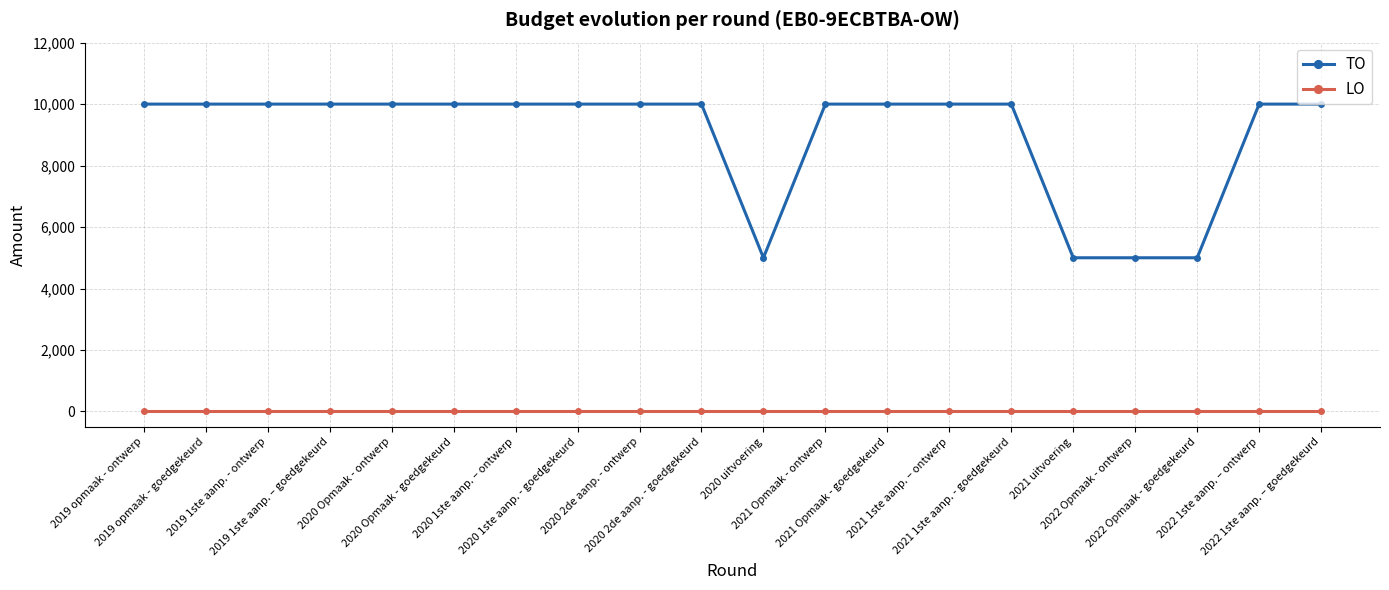

Reading left to right, extract all data points from this chart.

TO: 2019 opmaak - ontwerp=10000	2019 opmaak - goedgekeurd=10000	2019 1ste aanp. - ontwerp=10000	2019 1ste aanp. – goedgekeurd=10000	2020 Opmaak - ontwerp=10000	2020 Opmaak - goedgekeurd=10000	2020 1ste aanp. – ontwerp=10000	2020 1ste aanp. - goedgekeurd=10000	2020 2de aanp. - ontwerp=10000	2020 2de aanp. - goedgekeurd=10000	2020 uitvoering=5000	2021 Opmaak - ontwerp=10000	2021 Opmaak - goedgekeurd=10000	2021 1ste aanp. – ontwerp=10000	2021 1ste aanp. - goedgekeurd=10000	2021 uitvoering=5000	2022 Opmaak - ontwerp=5000	2022 Opmaak - goedgekeurd=5000	2022 1ste aanp. – ontwerp=10000	2022 1ste aanp. – goedgekeurd=10000
LO: 2019 opmaak - ontwerp=0	2019 opmaak - goedgekeurd=0	2019 1ste aanp. - ontwerp=0	2019 1ste aanp. – goedgekeurd=0	2020 Opmaak - ontwerp=0	2020 Opmaak - goedgekeurd=0	2020 1ste aanp. – ontwerp=0	2020 1ste aanp. - goedgekeurd=0	2020 2de aanp. - ontwerp=0	2020 2de aanp. - goedgekeurd=0	2020 uitvoering=0	2021 Opmaak - ontwerp=0	2021 Opmaak - goedgekeurd=0	2021 1ste aanp. – ontwerp=0	2021 1ste aanp. - goedgekeurd=0	2021 uitvoering=0	2022 Opmaak - ontwerp=0	2022 Opmaak - goedgekeurd=0	2022 1ste aanp. – ontwerp=0	2022 1ste aanp. – goedgekeurd=0